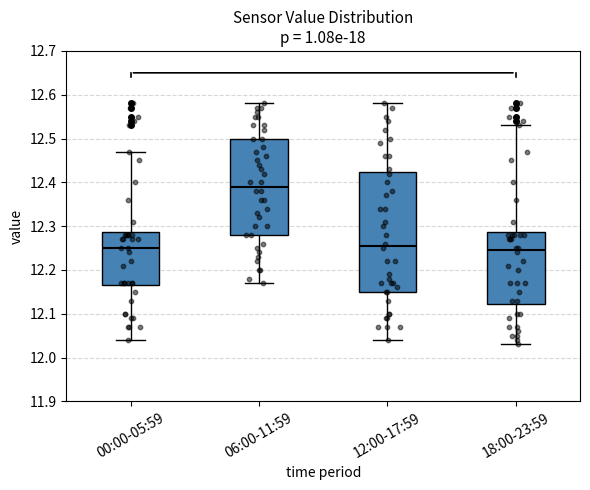

Where does the lower whisker of the box for 00:00-05:59 end on the y-axis? The values are not printed on the chart, so give them approximately, as read against the axis.

12.04